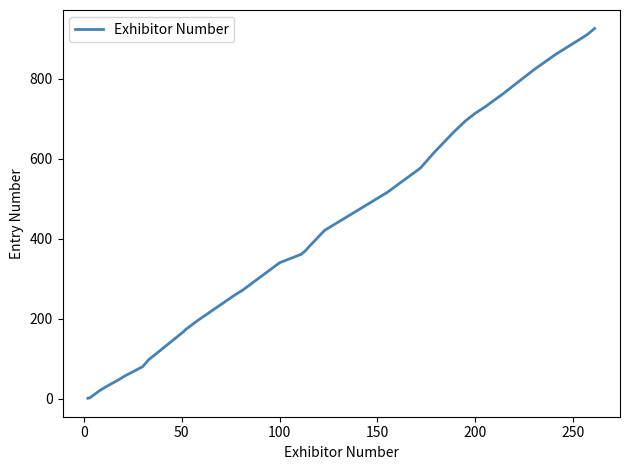

What is the difference between the maximum and minimum values?

925